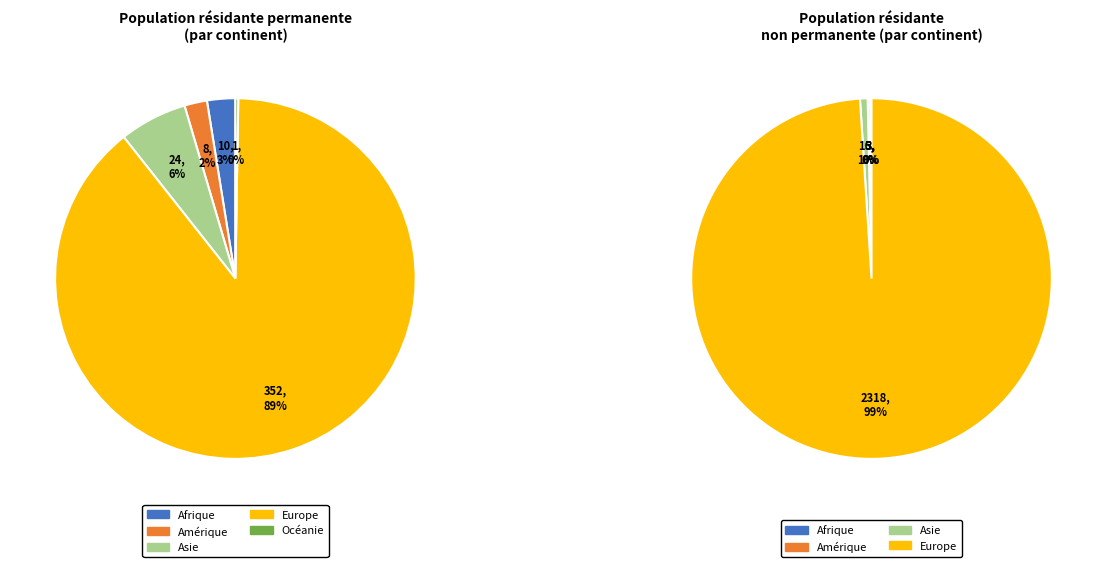

What percentage is NOT represented by Amérique?

98.0%